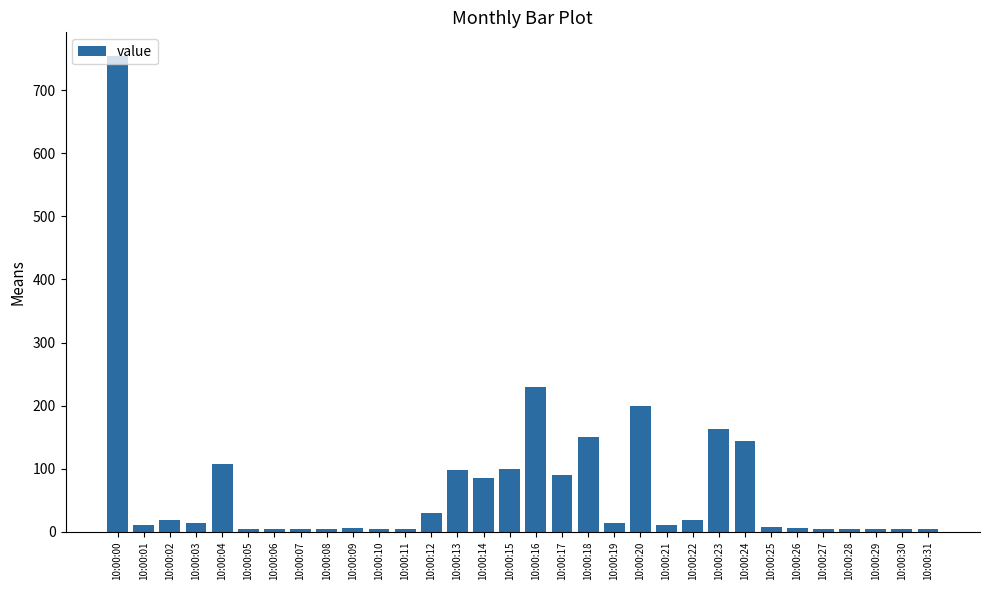

At which category does the chart reach its peak across all series?

10:00:00